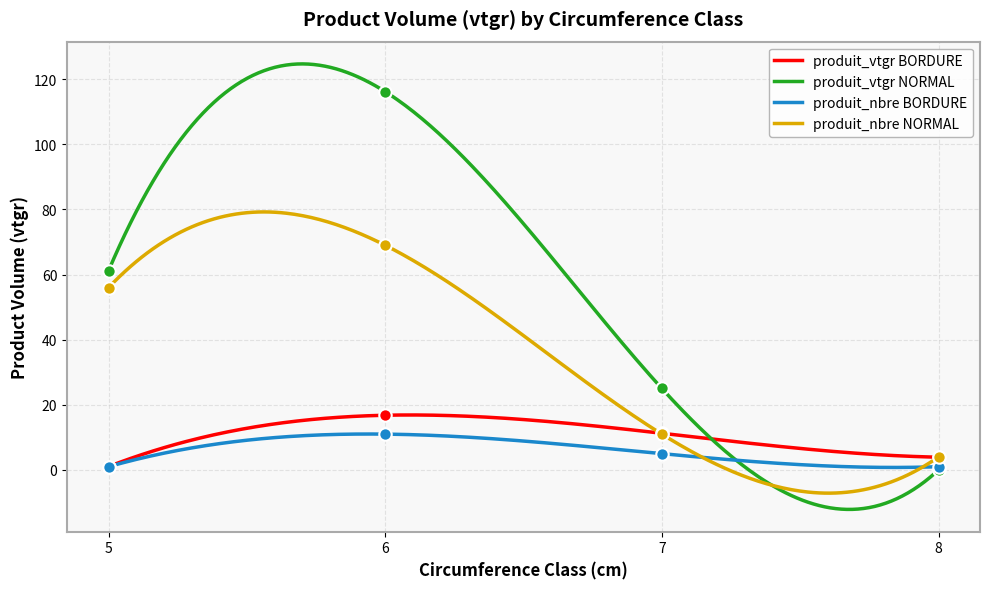

Which series has the widest spread of Y values?

produit_vtgr (NORMAL cm=6)